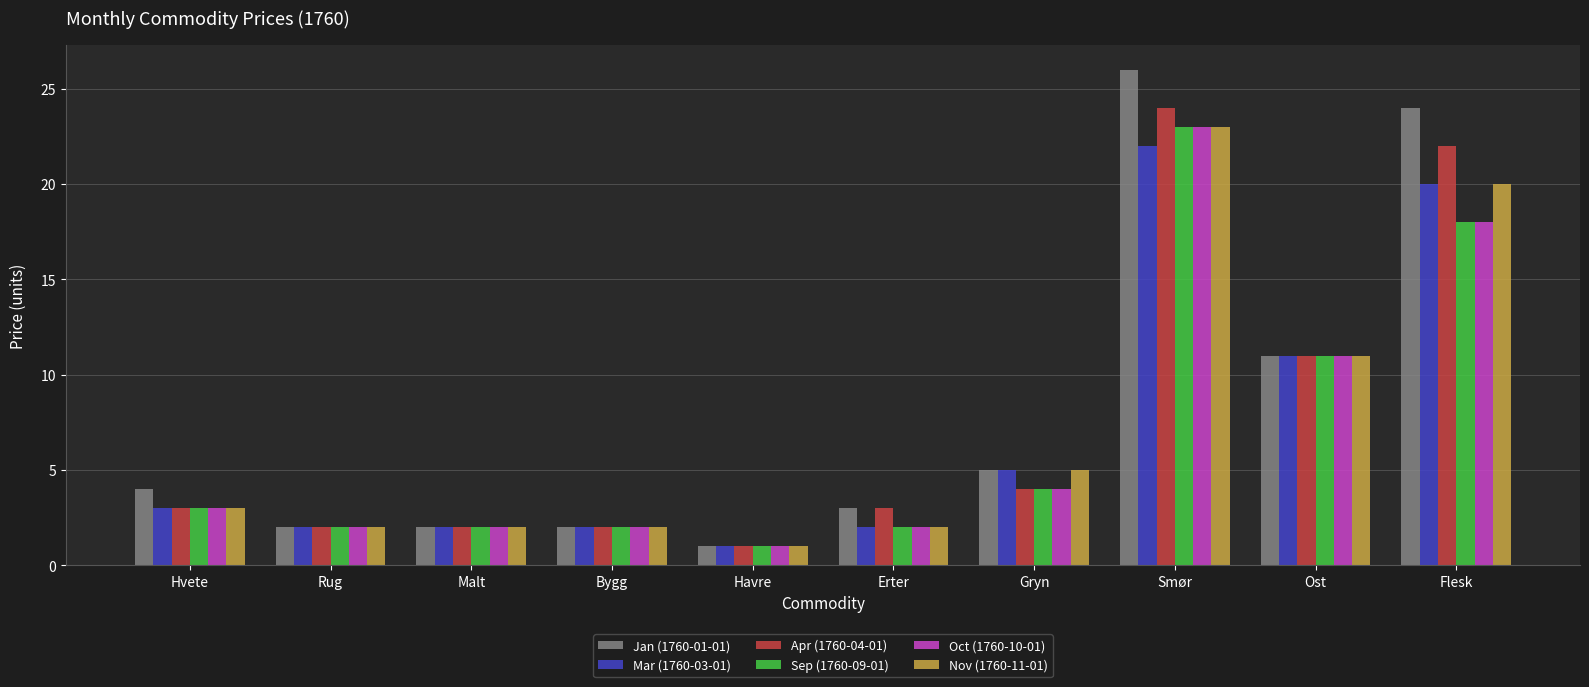

Which category has the lowest value in the Jan (1760-01-01) series?

Havre